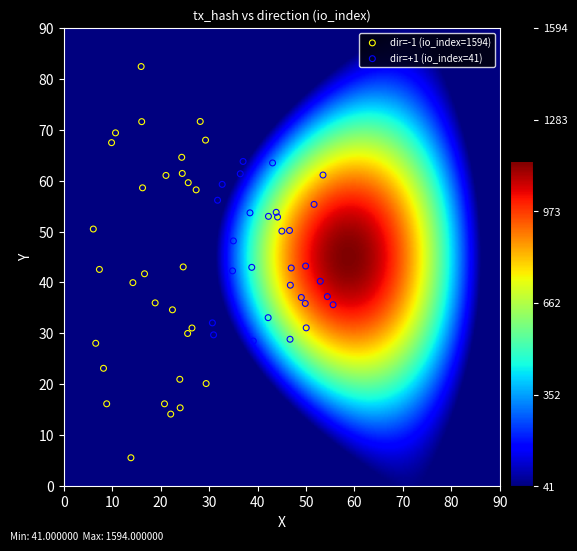

Which series reaches the maximum Y coordinate?

dir=-1 (io_index=1594)